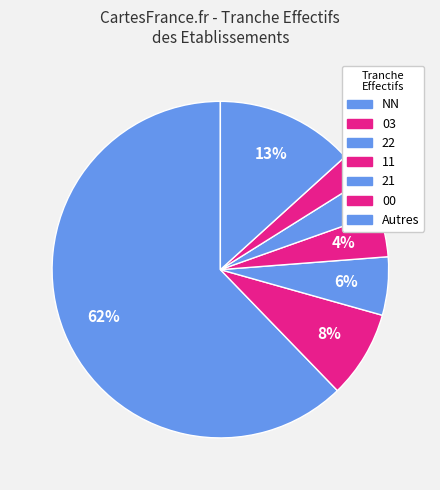

What is the majority slice?

NN